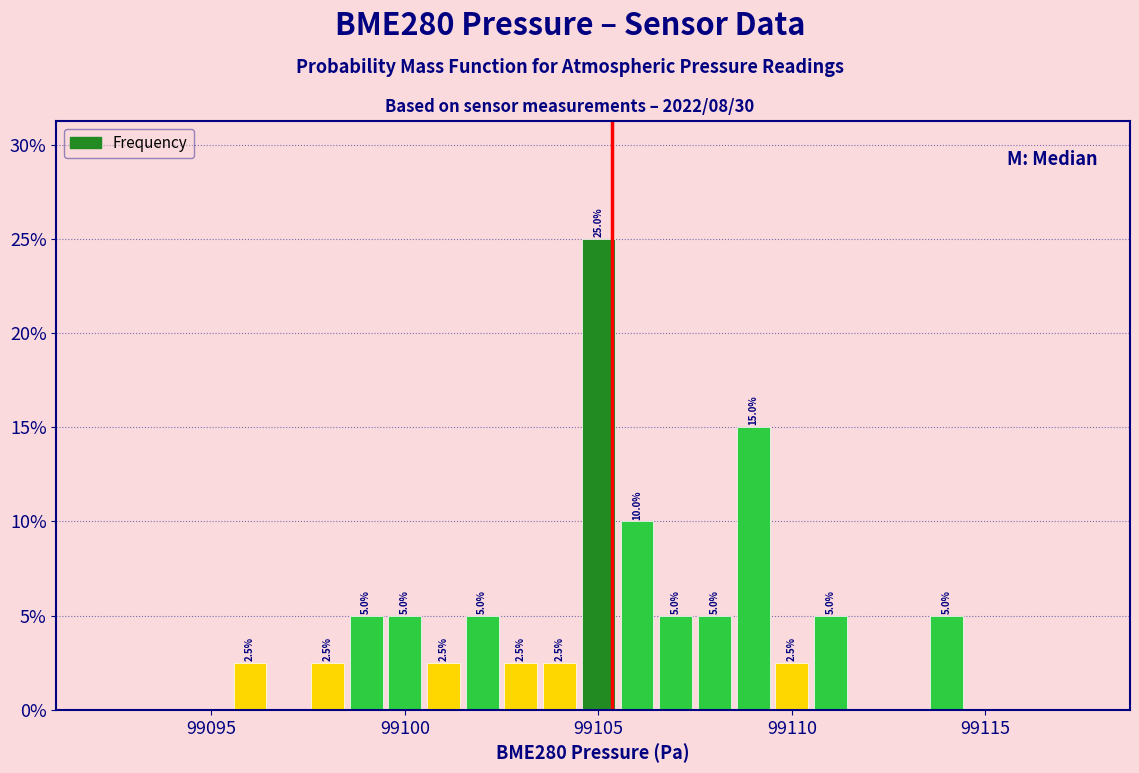

Read against the x-axis, roughly where is the centre of the tallest bar?

99105.0